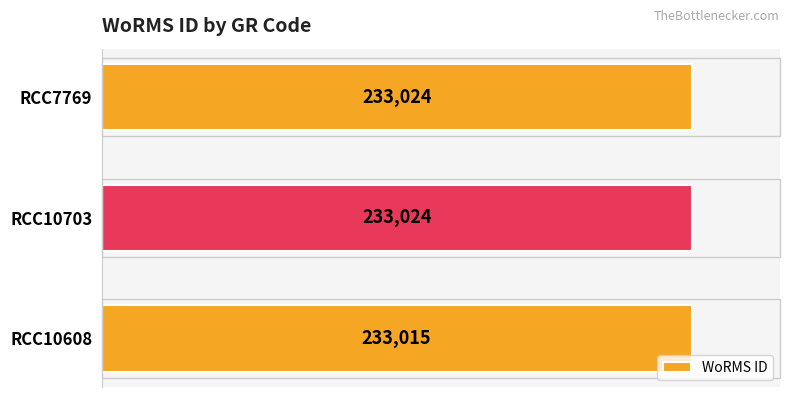

Reading top to bottom, what are all the values shown in this chart?

233024	233024	233015